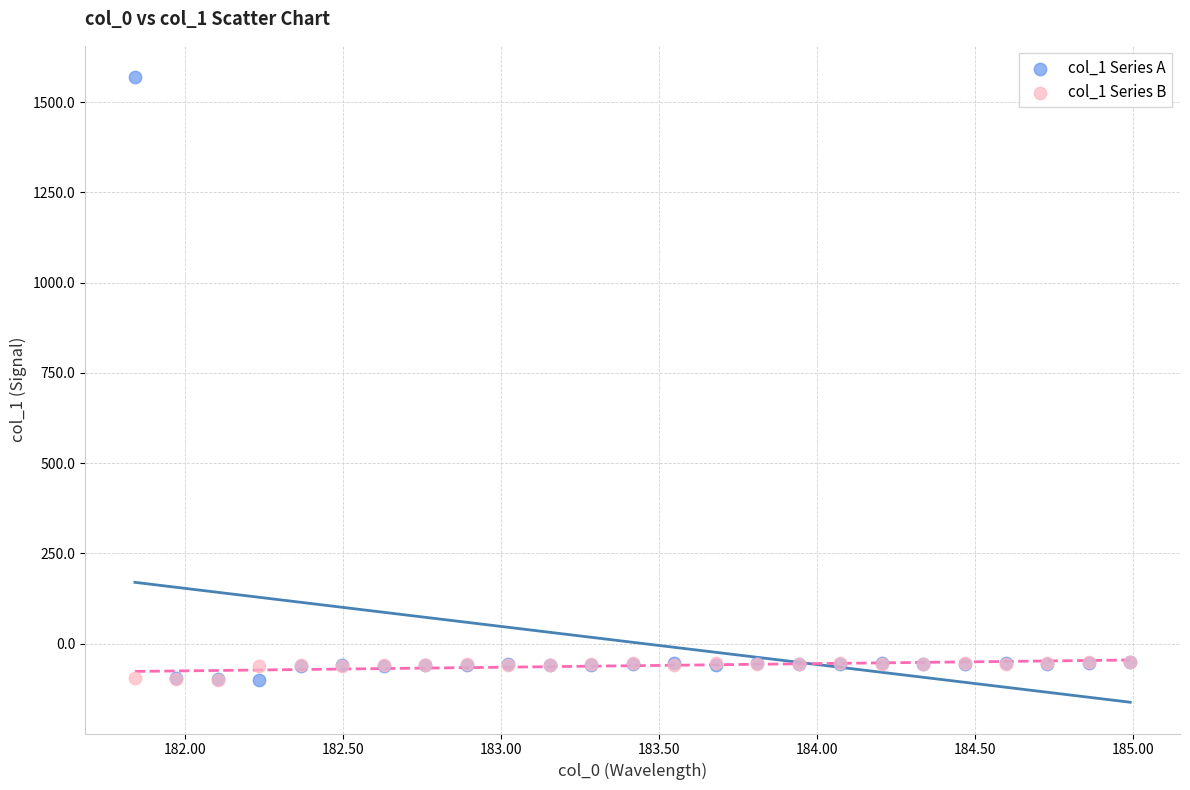

What are all the series names shown in the legend?

col_1 Series A, col_1 Series B